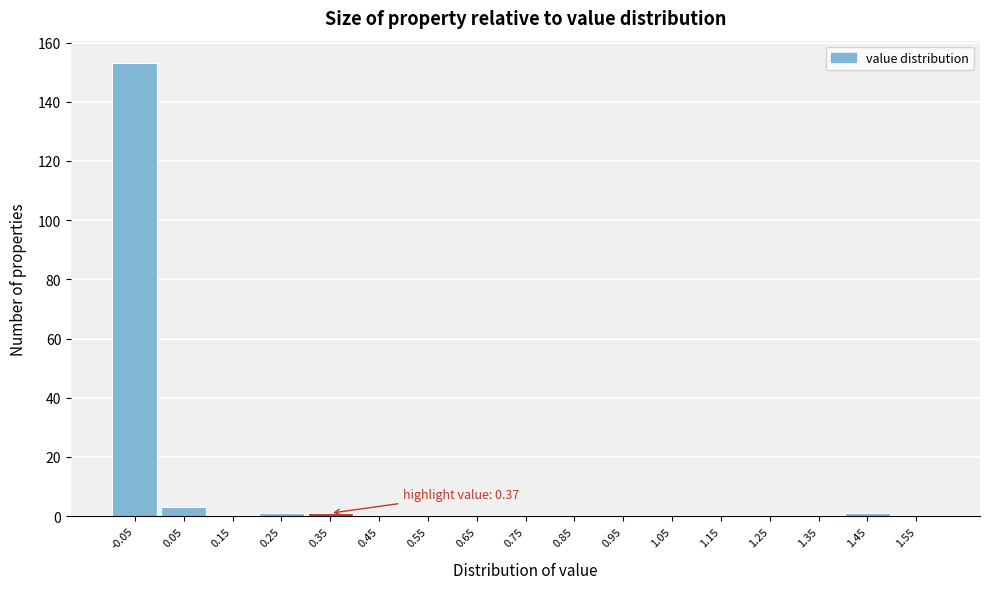

Reading left to right, transcribe all the data shown in this chart.

-0.05=153	0.05=3	0.15=0	0.25=1	0.35=1	0.45=0	0.55=0	0.65=0	0.75=0	0.85=0	0.95=0	1.05=0	1.15=0	1.25=0	1.35=0	1.45=1	1.55=0